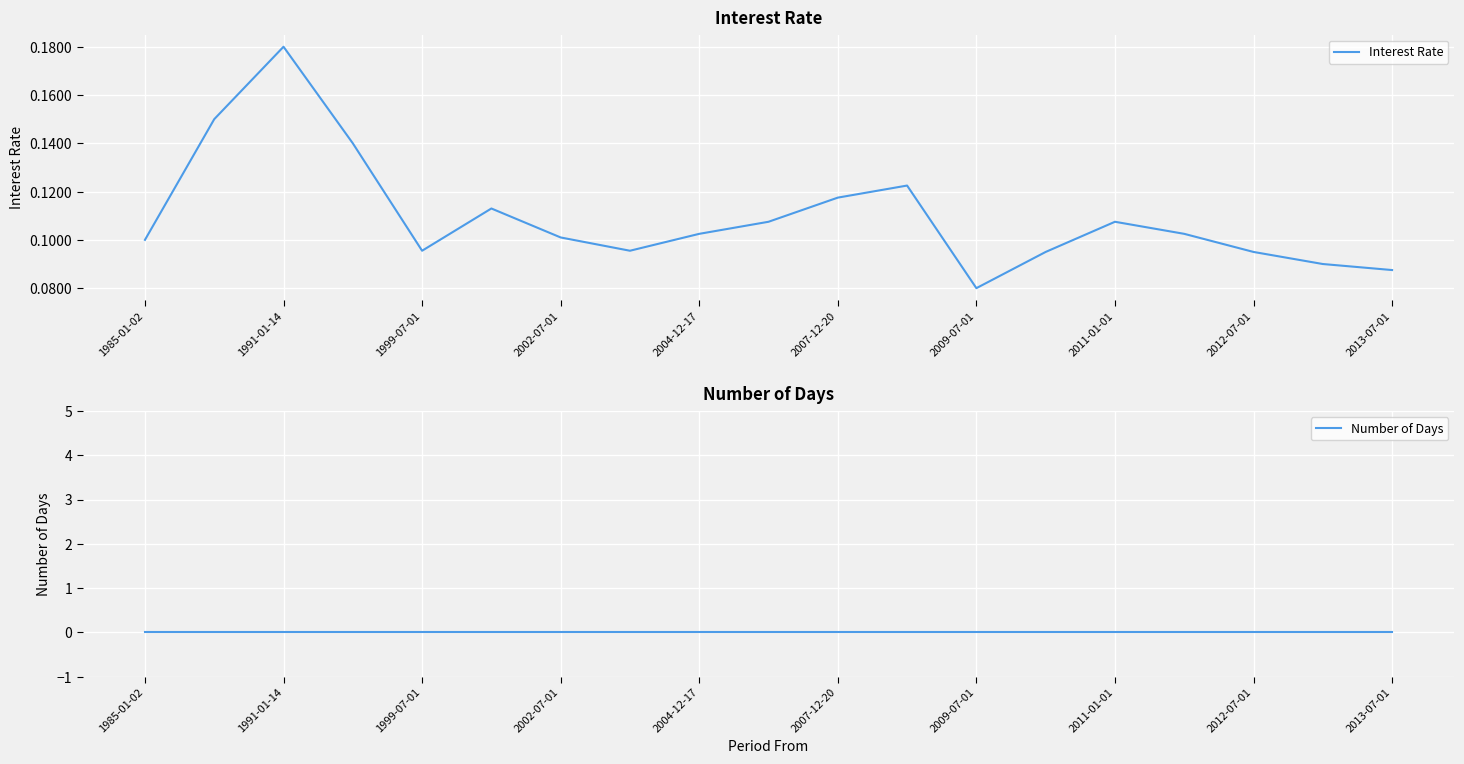

Is it true that Interest Rate equals 0.1 at 2002-07-01?

True